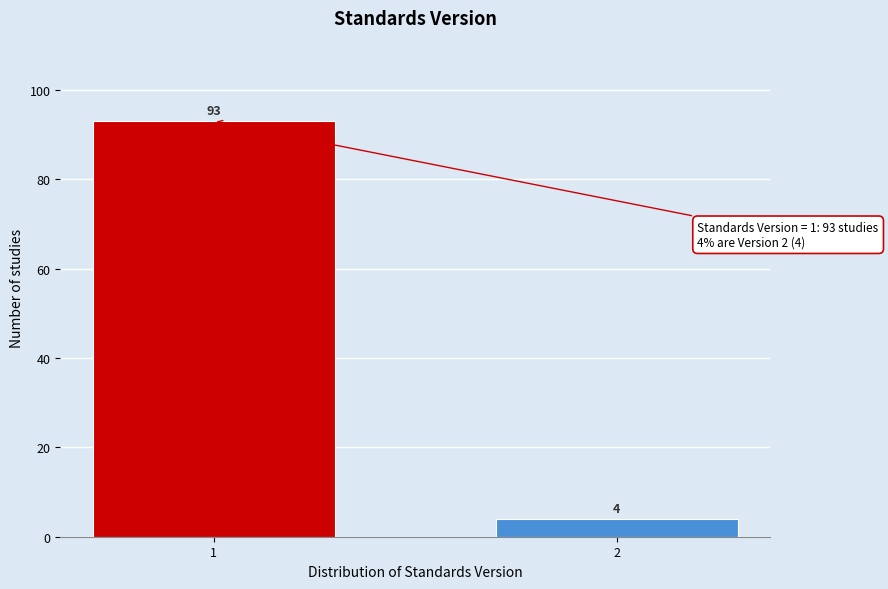

Reading right to left, transcribe all the data shown in this chart.

2=4	1=93